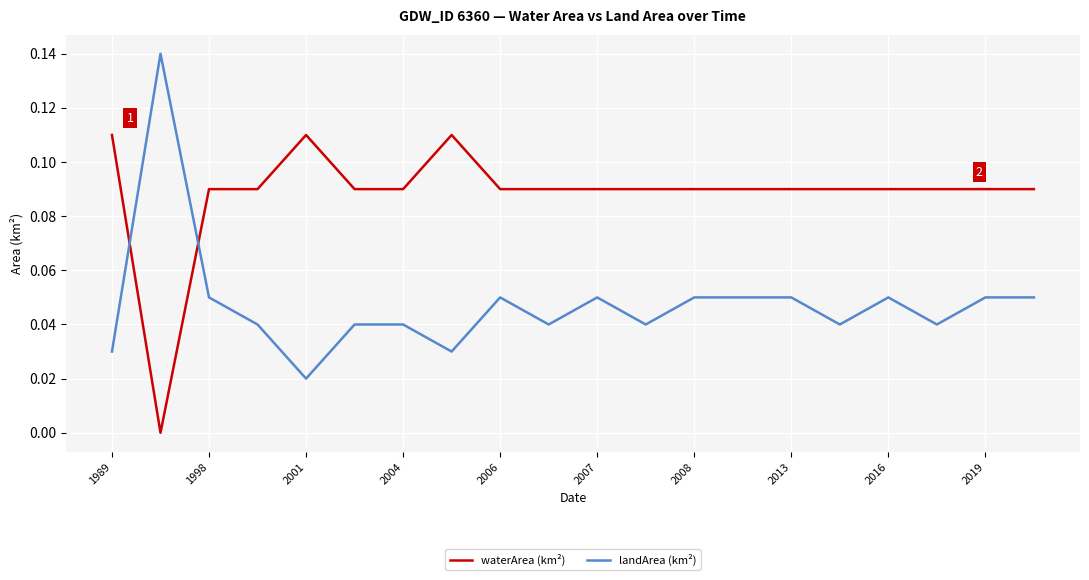

Does the chart display data point markers on the line(s)?

No